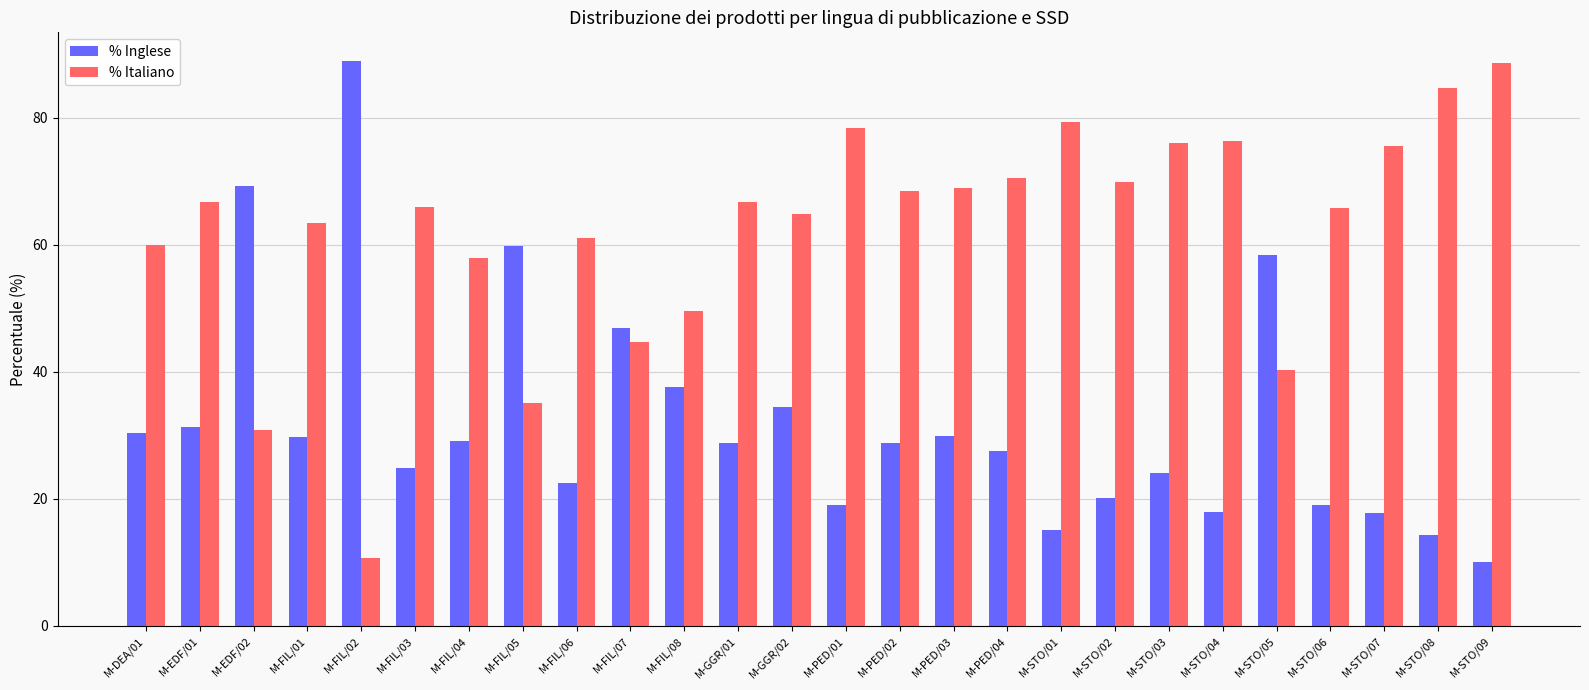

What is the smallest value displayed?

10.0